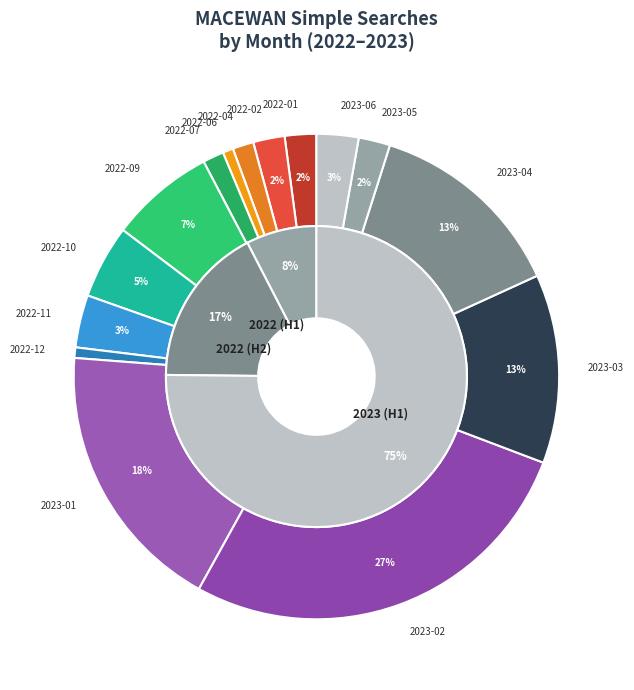

Which slice is the smallest?

2022-06